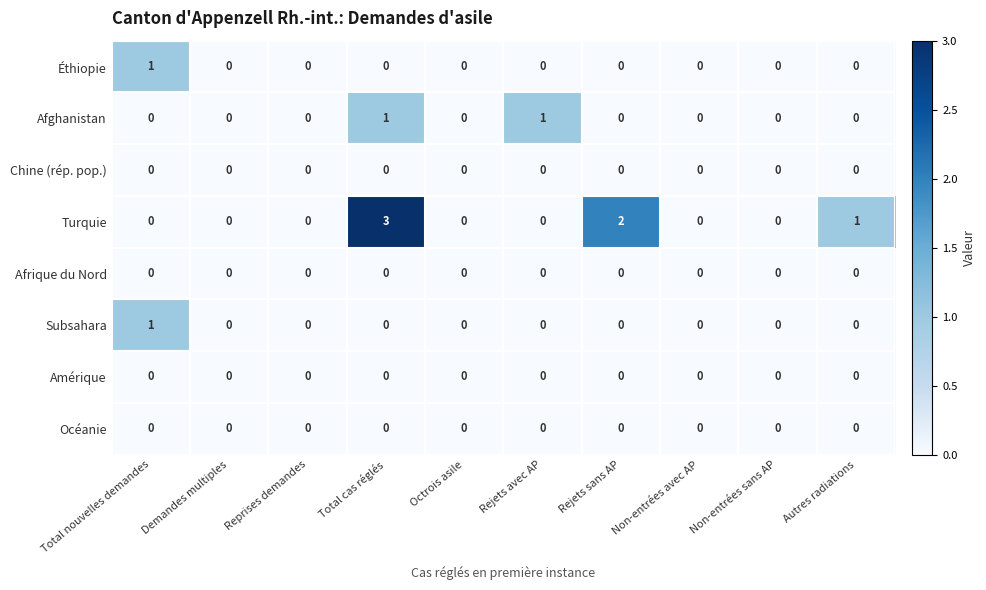

What is the difference between the highest and lowest values at Total cas réglés?

3